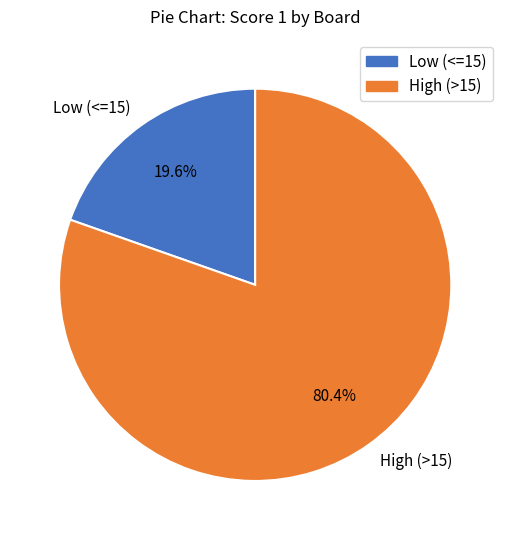

Which category has the biggest portion of the pie?

High (>15)